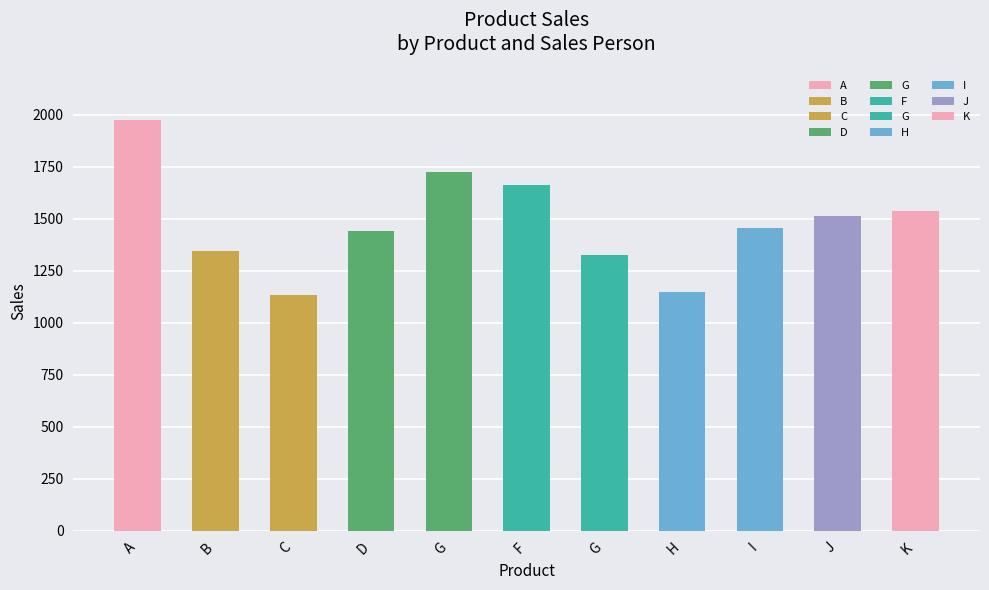

What is the maximum value shown in the chart?

1973